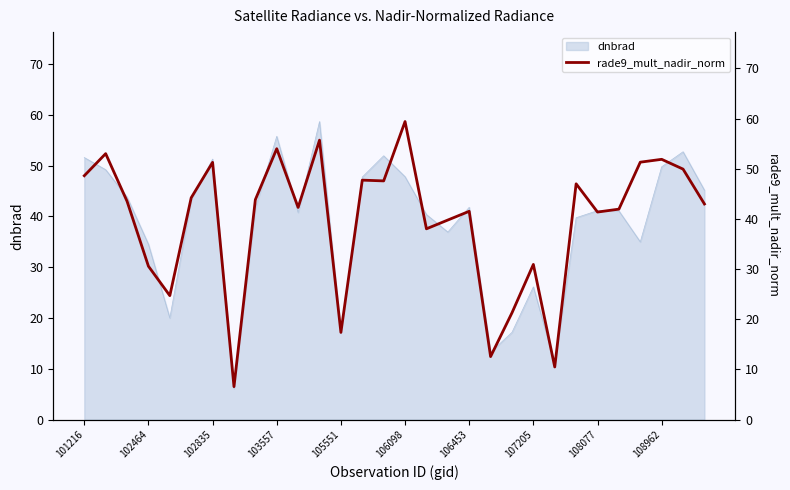

What is the difference between the maximum and minimum values?

52.8